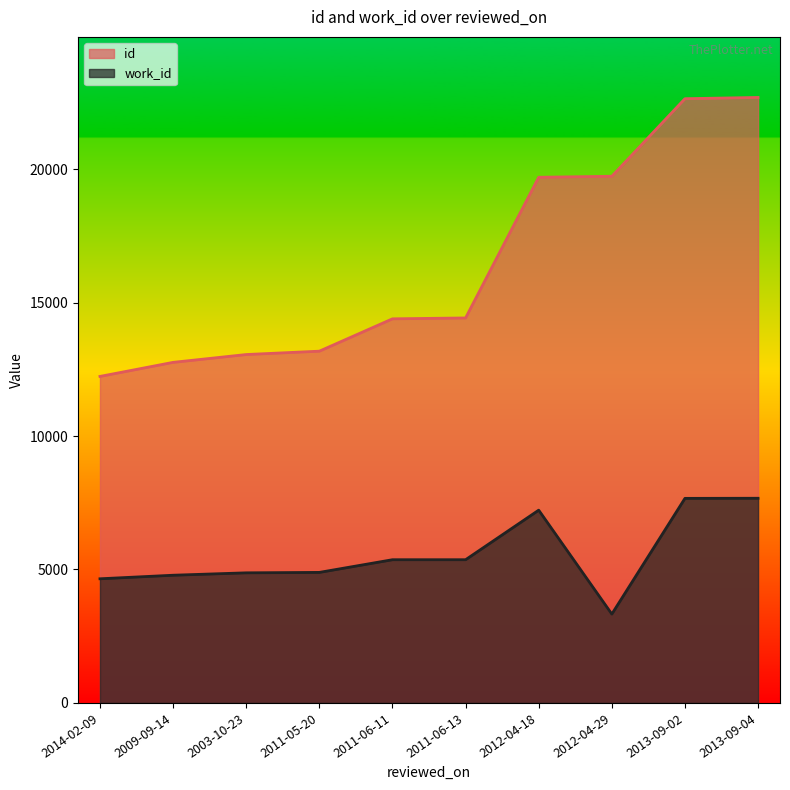

Rank the series at 2014-02-09 from highest to lowest value.

id, work_id